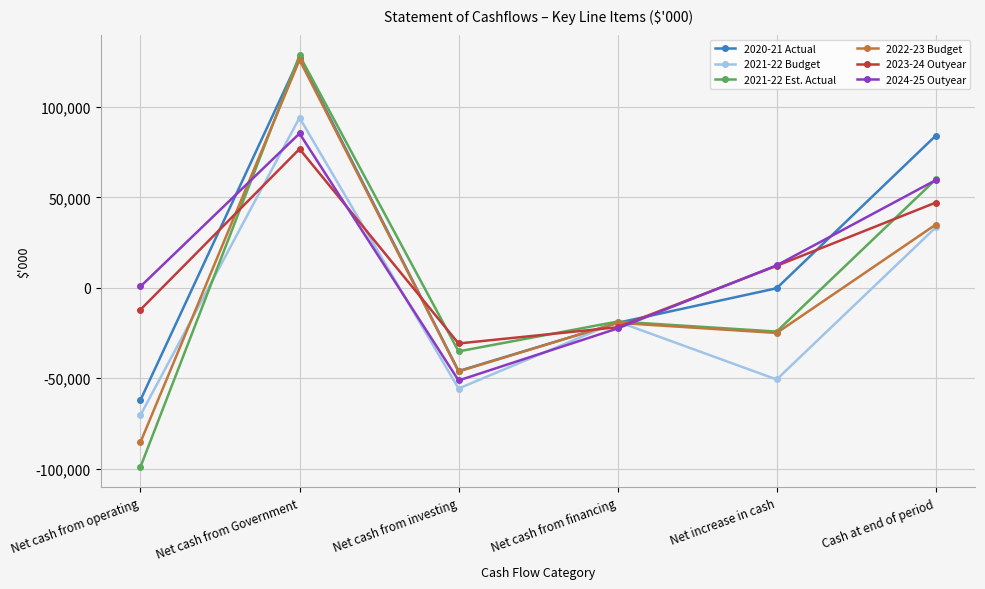

In 2021-22 Budget, how many points are higher than both neighbors (excluding endpoints)?

2